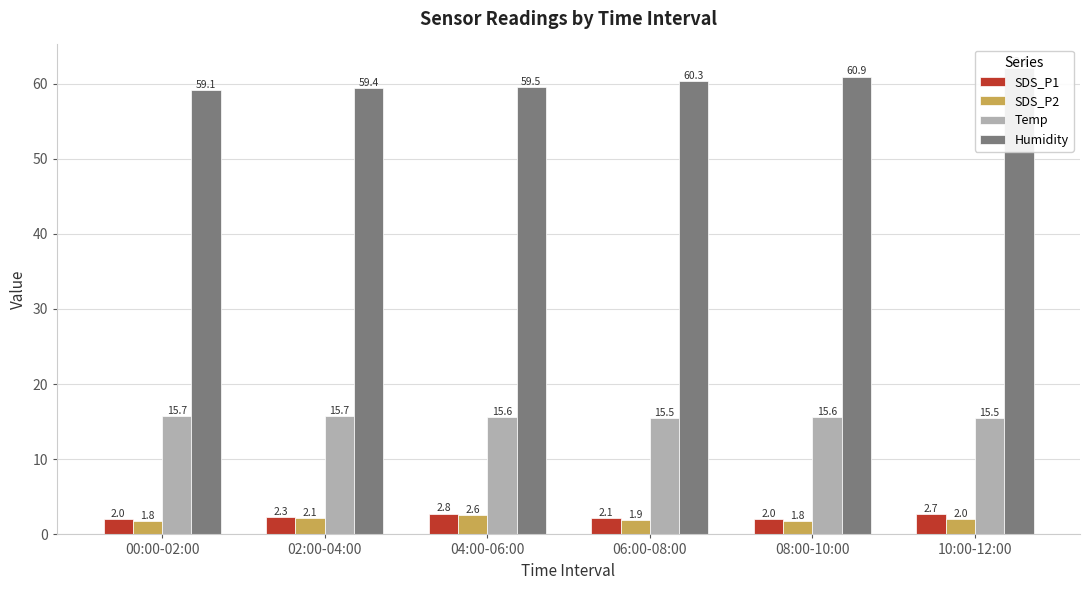

Reading left to right, transcribe all the data shown in this chart.

SDS_P1: 00:00-02:00=2.0	02:00-04:00=2.3	04:00-06:00=2.8	06:00-08:00=2.1	08:00-10:00=2.0	10:00-12:00=2.7
SDS_P2: 00:00-02:00=1.8	02:00-04:00=2.1	04:00-06:00=2.6	06:00-08:00=1.9	08:00-10:00=1.8	10:00-12:00=2.0
Temp: 00:00-02:00=15.7	02:00-04:00=15.7	04:00-06:00=15.6	06:00-08:00=15.5	08:00-10:00=15.6	10:00-12:00=15.5
Humidity: 00:00-02:00=59.1	02:00-04:00=59.4	04:00-06:00=59.5	06:00-08:00=60.3	08:00-10:00=60.9	10:00-12:00=62.1